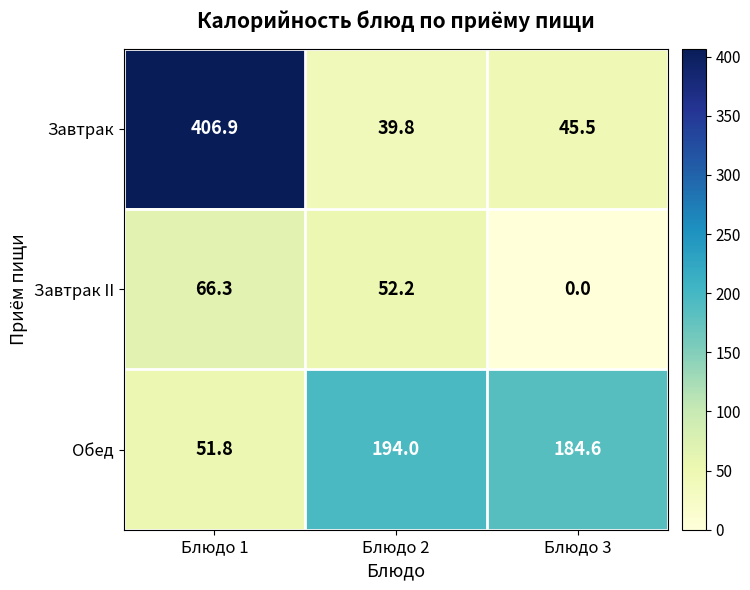

Reading left to right, extract all data points from this chart.

Завтрак: Блюдо 1=406.9	Блюдо 2=39.8	Блюдо 3=45.5
Завтрак II: Блюдо 1=66.3	Блюдо 2=52.2	Блюдо 3=0.0
Обед: Блюдо 1=51.8	Блюдо 2=194.0	Блюдо 3=184.6